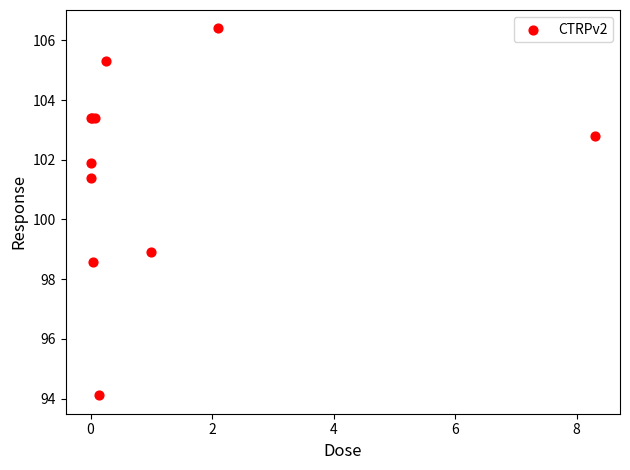

What Y value in the scatter plot is closest to 100?

98.9